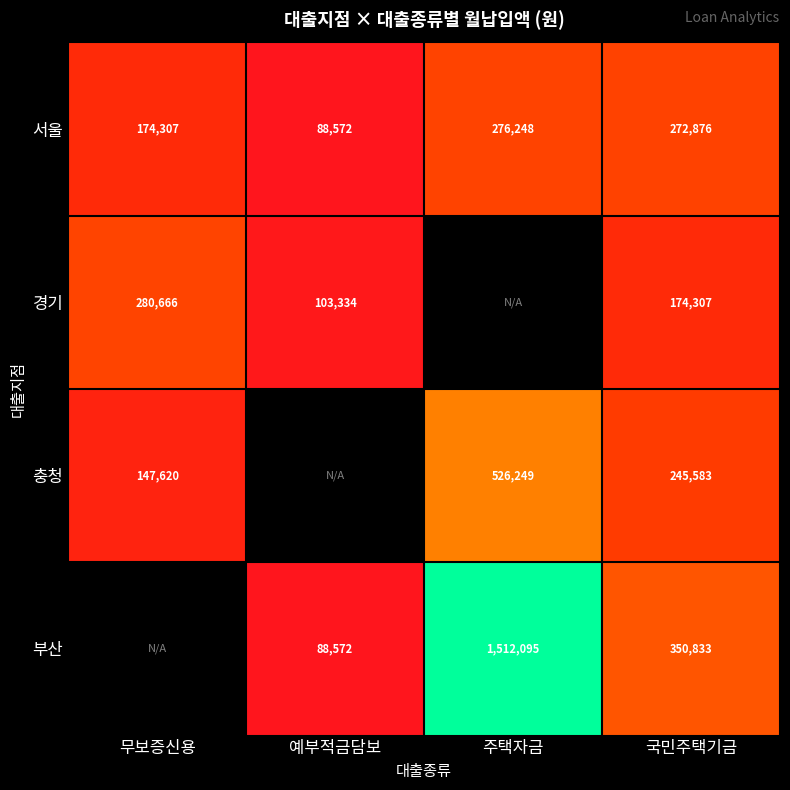

Where does the 서울 series first go above 272876?

주택자금